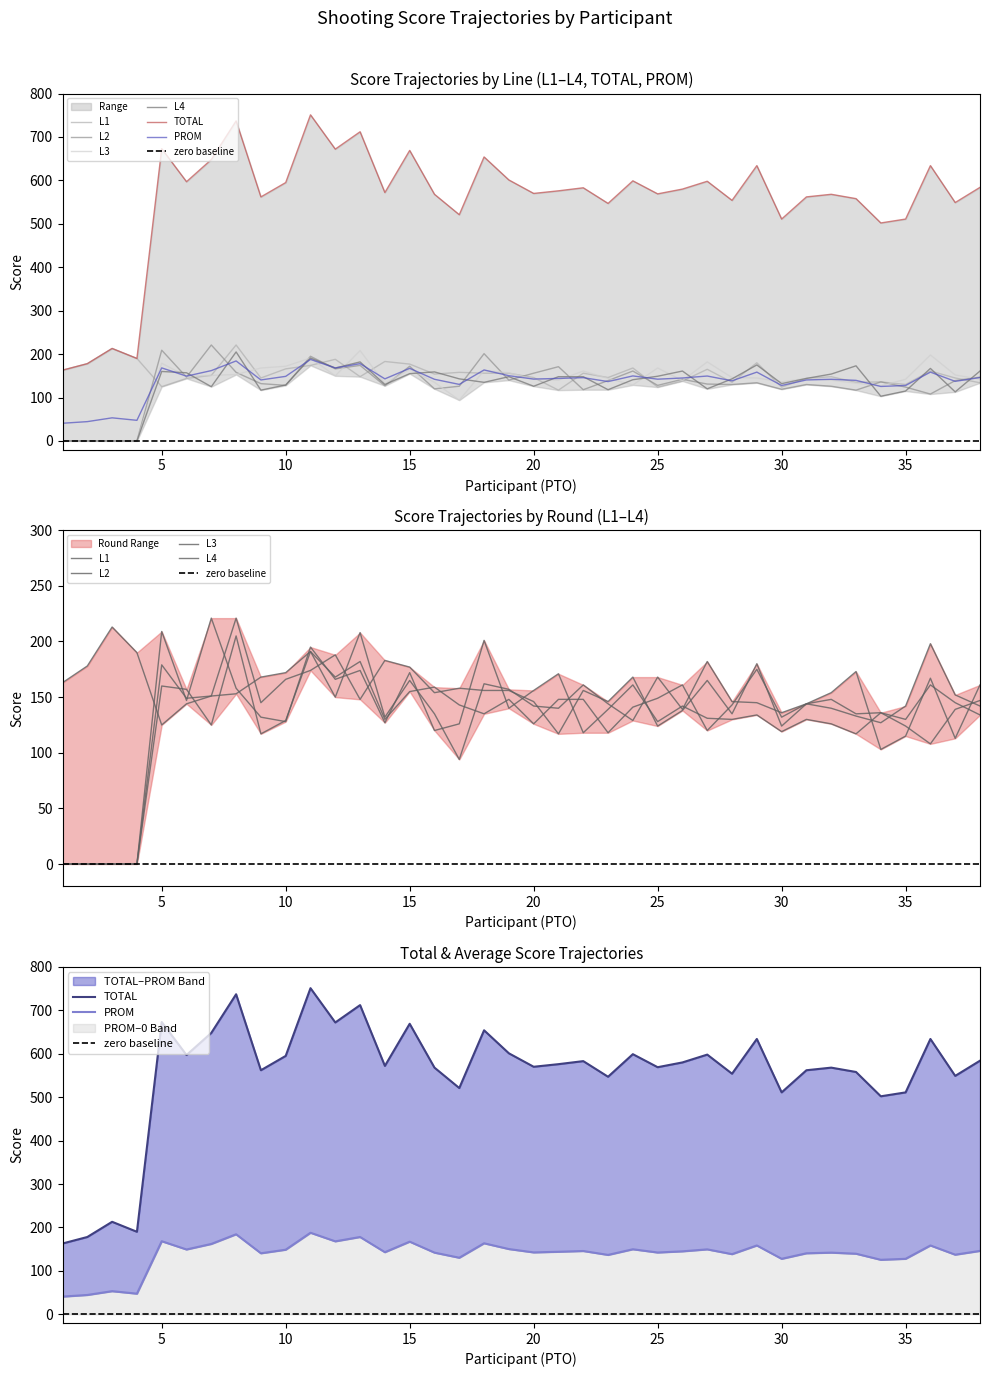

What is the total value across all series at 37?

1235.2